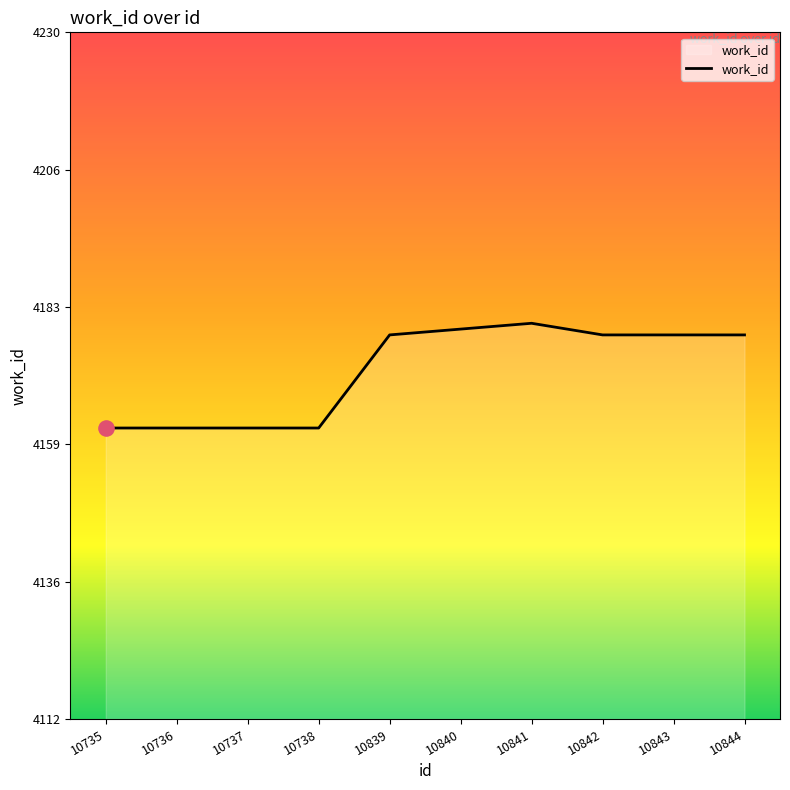

What is the ratio of the value at 10842 to the value at 10840?

1.0